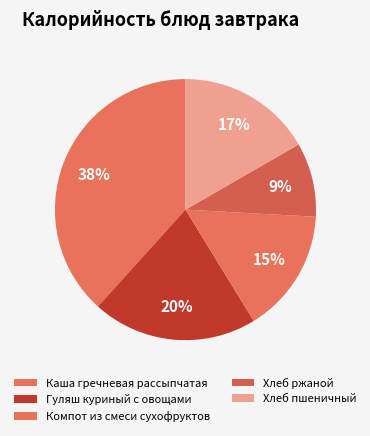

Count the number of slices in the pie.

5